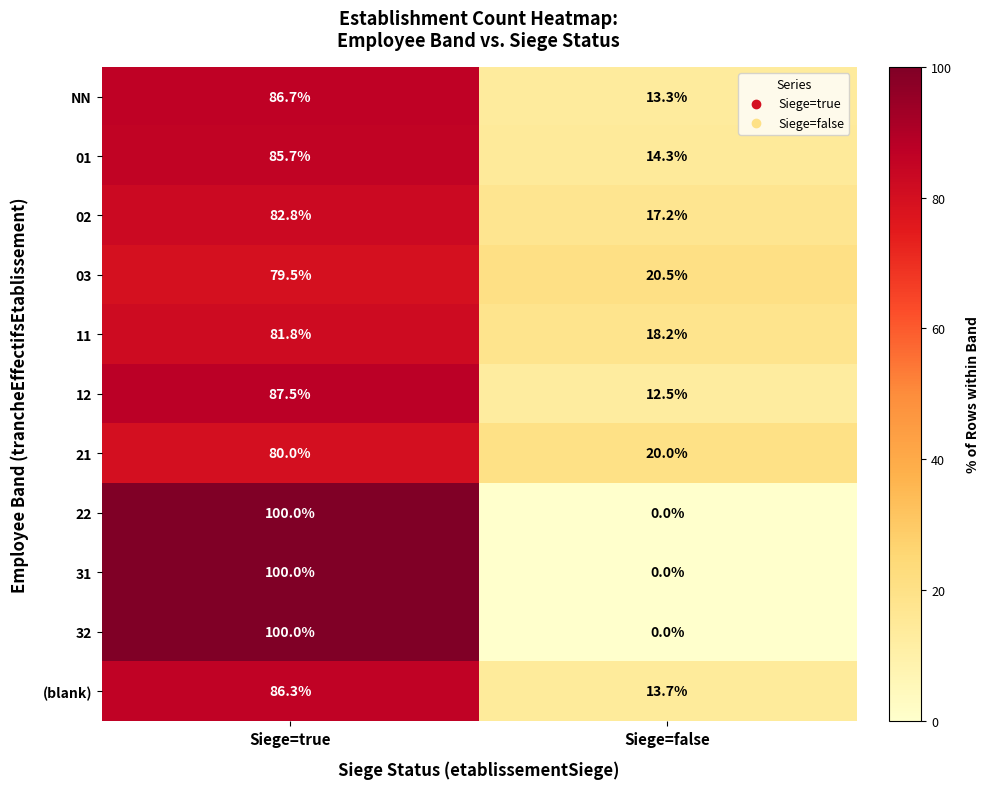

True or false: 31 has a value of 100.0 at Siege=true.

True